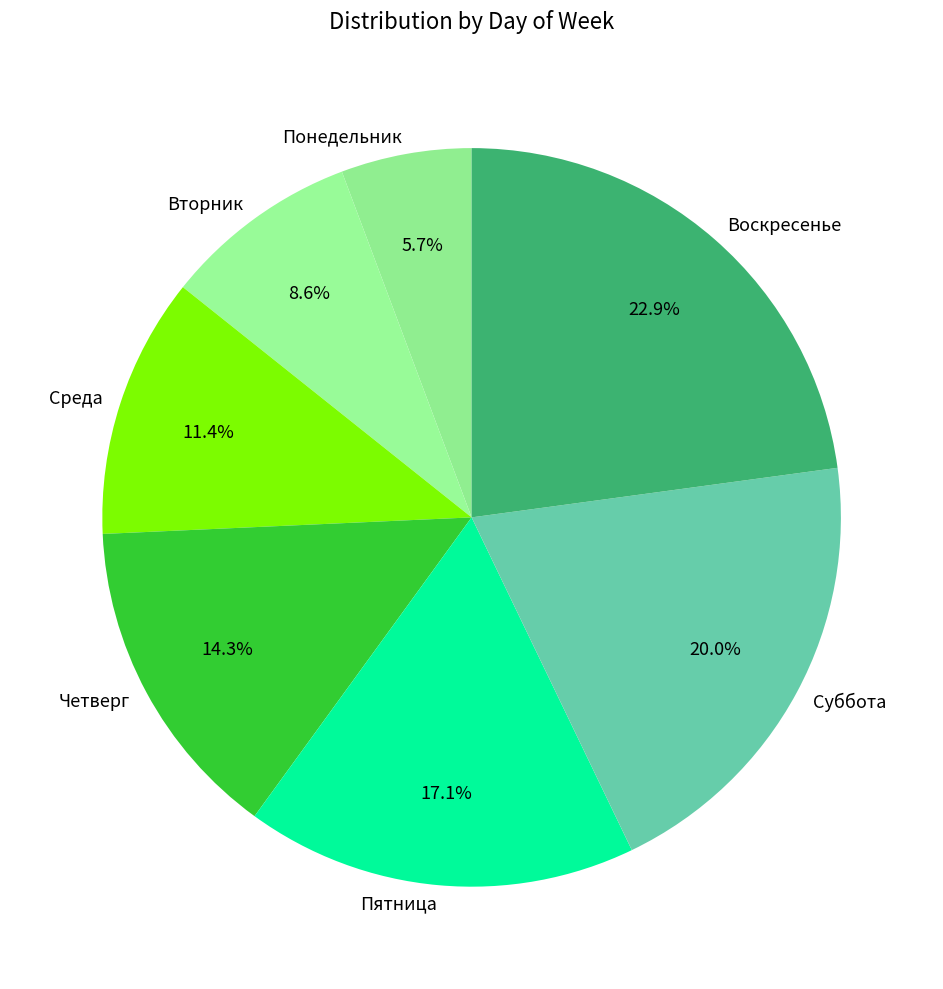

What percentage is the Понедельник slice, to the nearest percent?

6%